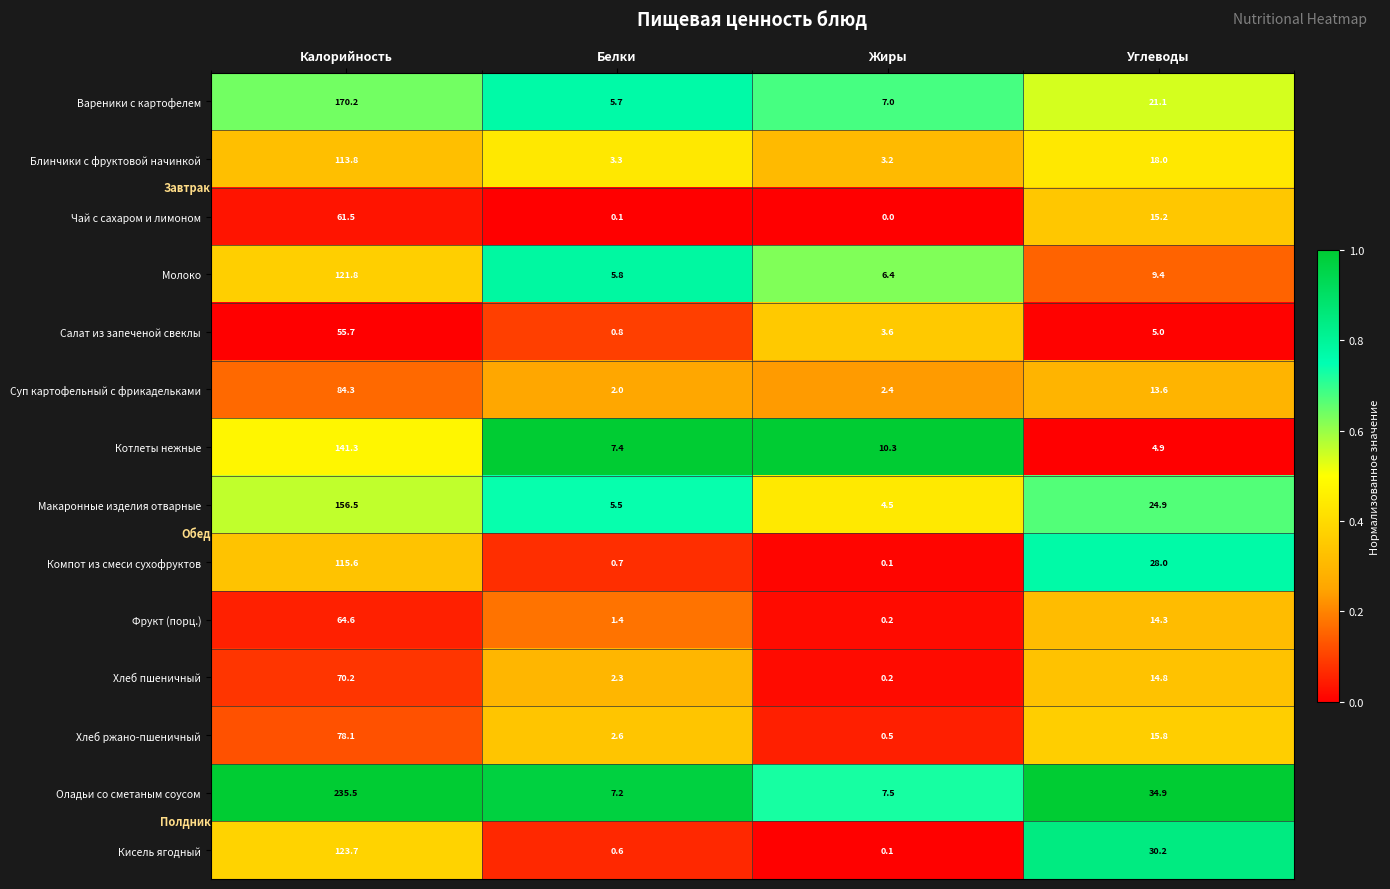

What is the difference between the maximum and second lowest values in the Хлеб пшеничный series?

67.9